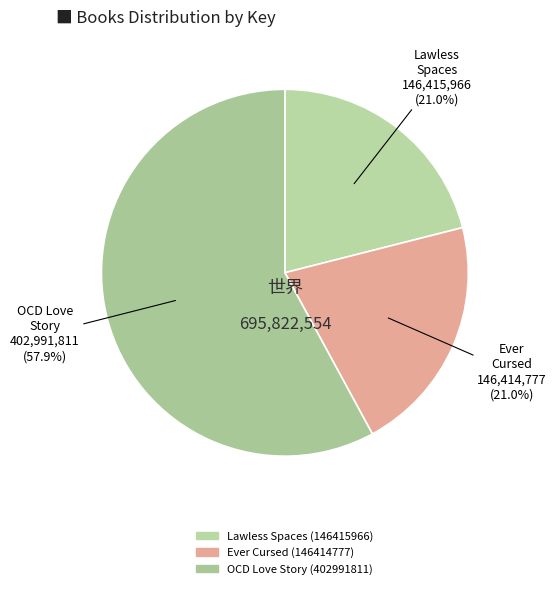

To the nearest percent, what is the difference between the OCD Love Story (402991811) and Ever Cursed (146414777) slice percentages?

37%